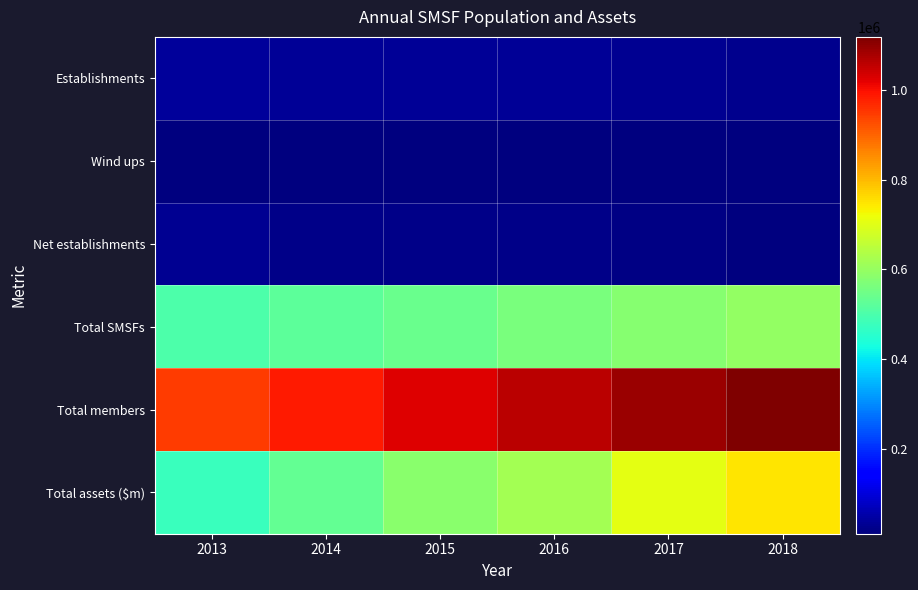

Reading left to right, extract all data points from this chart.

Establishments: 2013=39346	2014=33379	2015=33792	2016=32868	2017=30540	2018=25034
Wind ups: 2013=11193	2014=12571	2015=12895	2016=11961	2017=12355	2018=10529
Net establishments: 2013=28153	2014=20808	2015=20897	2016=20907	2017=18185	2018=14505
Total SMSFs: 2013=500923	2014=521731	2015=542628	2016=563535	2017=581720	2018=596225
Total members: 2013=947819	2014=987951	2015=1027276	2016=1061794	2017=1090885	2018=1118650
Total assets ($m): 2013=476505	2014=533179	2015=582414	2016=618371	2017=704589	2018=749899